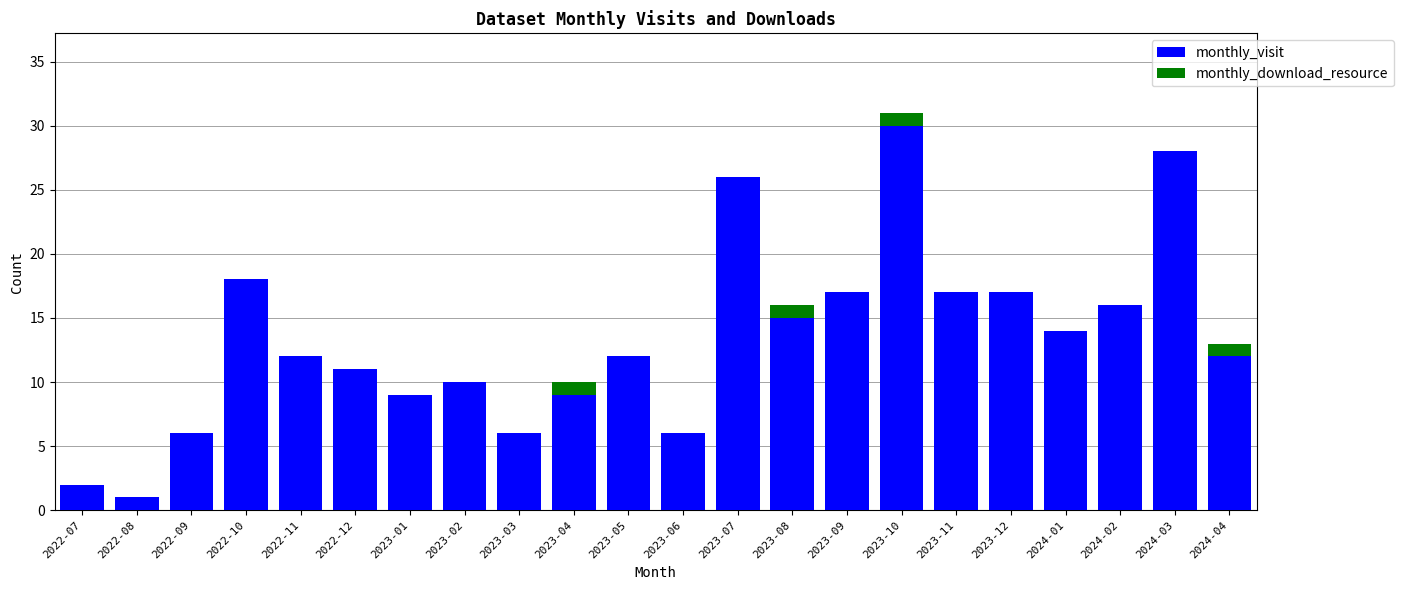

How many distinct data groups are displayed?

2